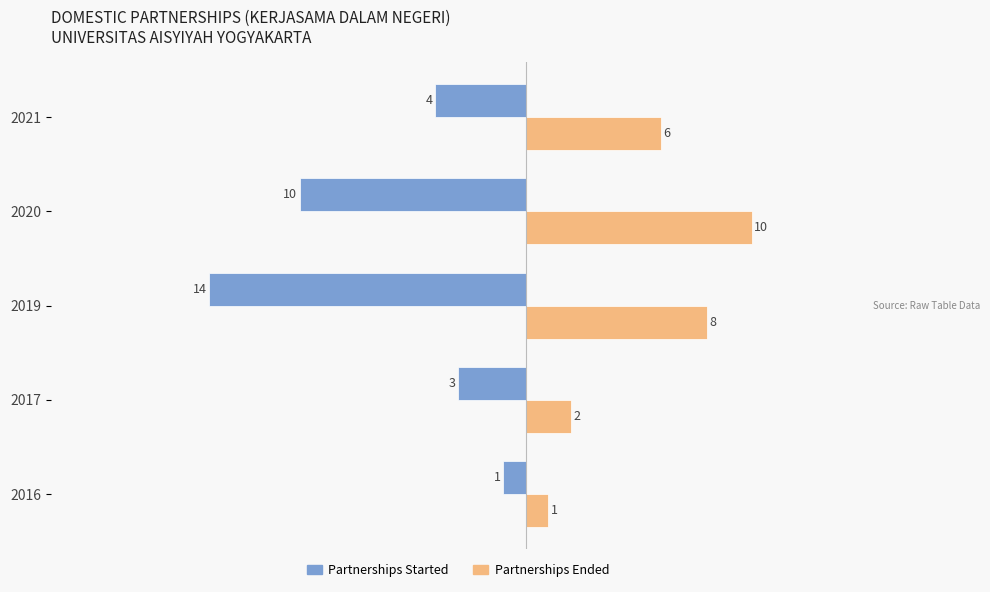

What is the difference between the second highest and minimum values in the Partnerships Ended series?

7